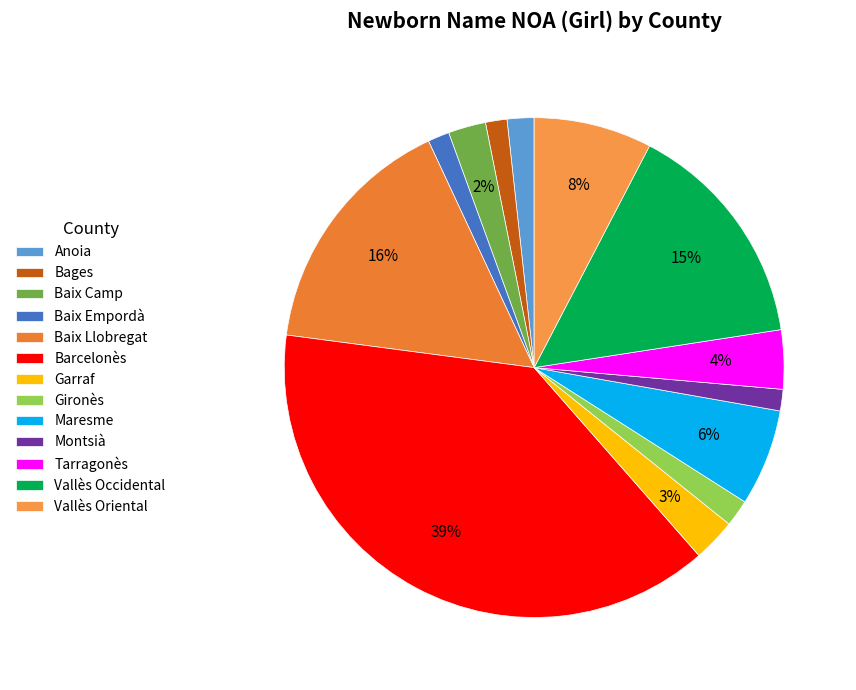

To the nearest percent, what portion does Barcelonès represent?

39%